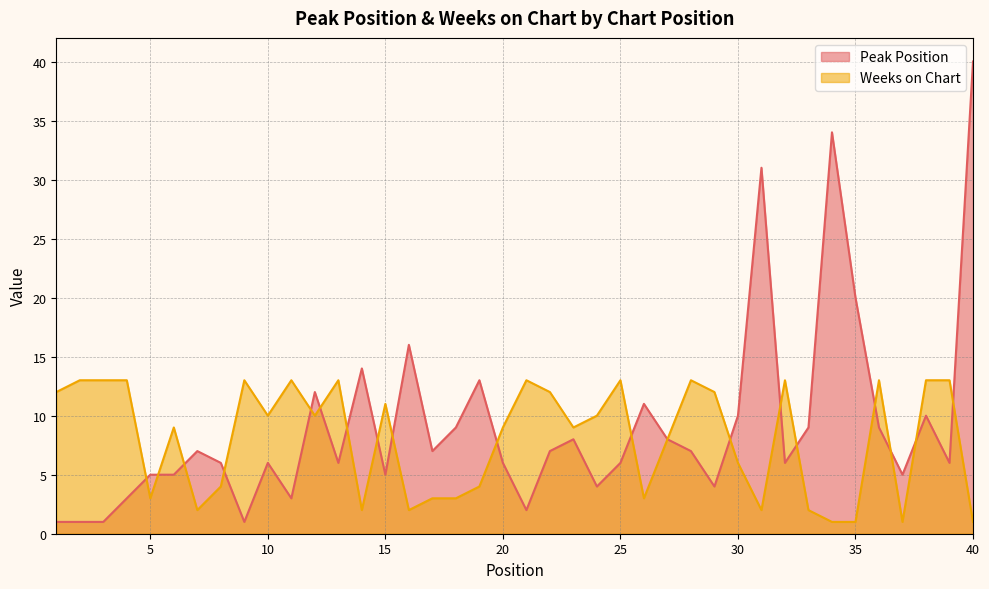

At which label does Peak Position reach its peak?

40